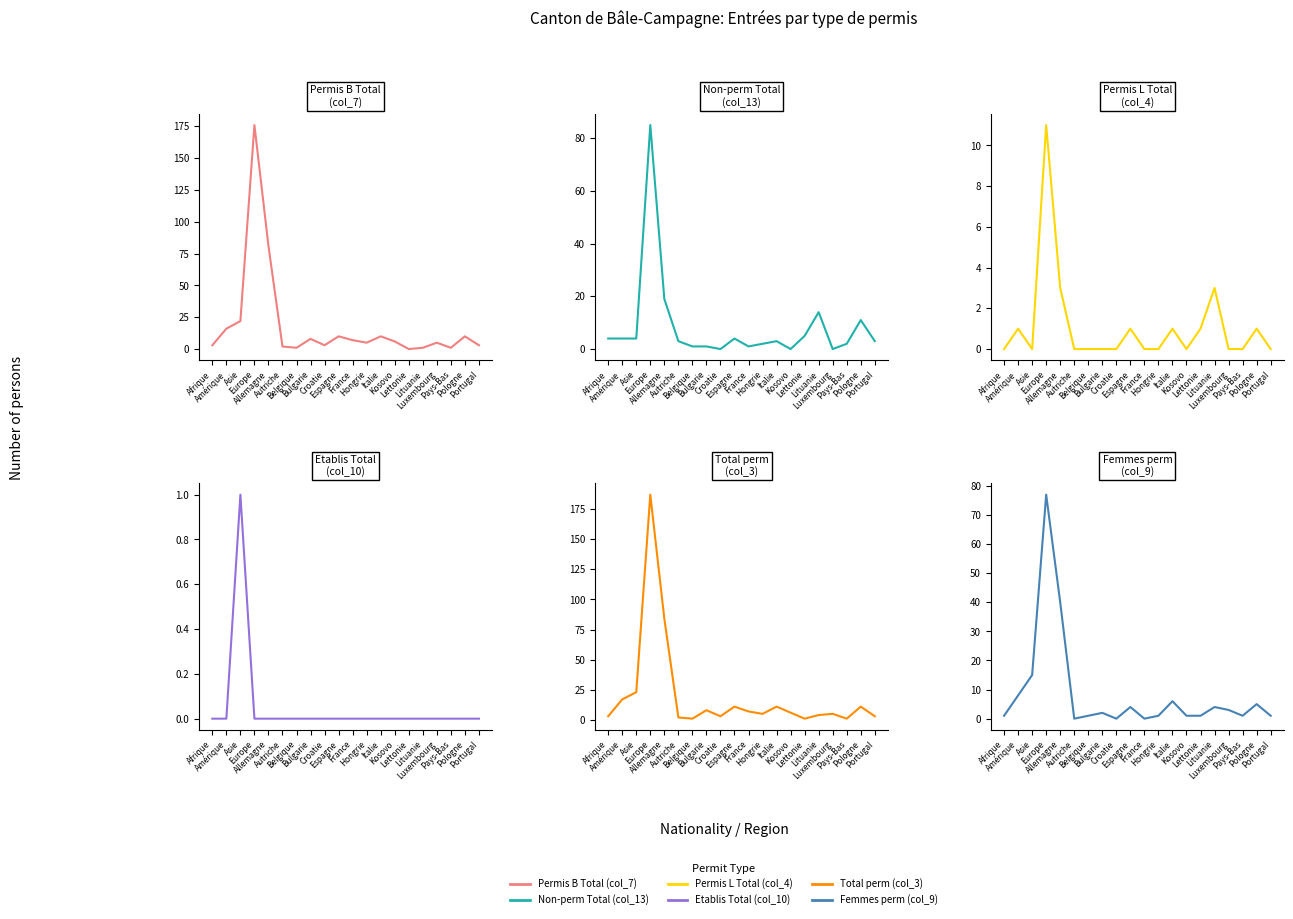

Which series has the largest total across all categories?

Total perm (col_3)